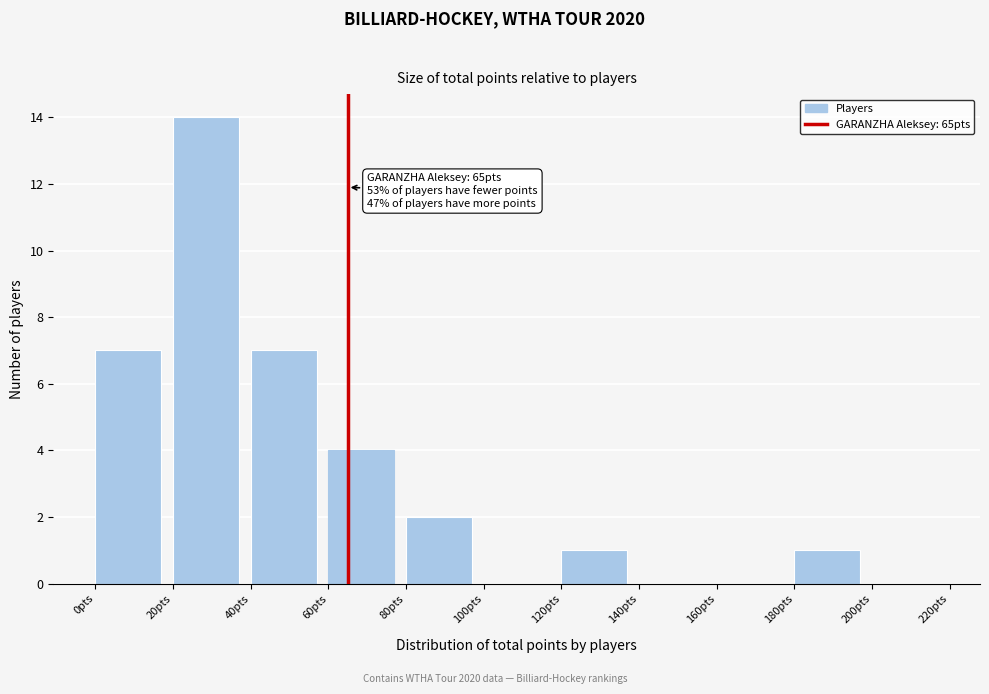

Which range on the x-axis has the tallest bar?

20 to 40